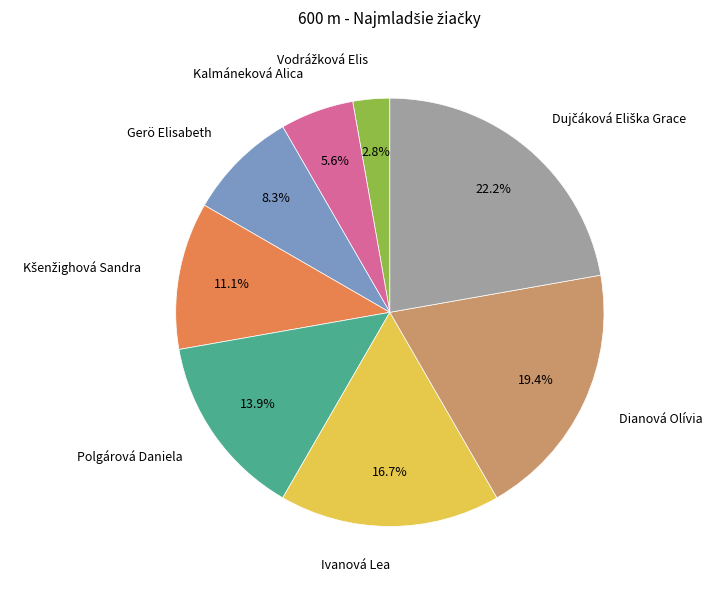

Which has a higher value, Gerö Elisabeth or Kalmáneková Alica?

Gerö Elisabeth